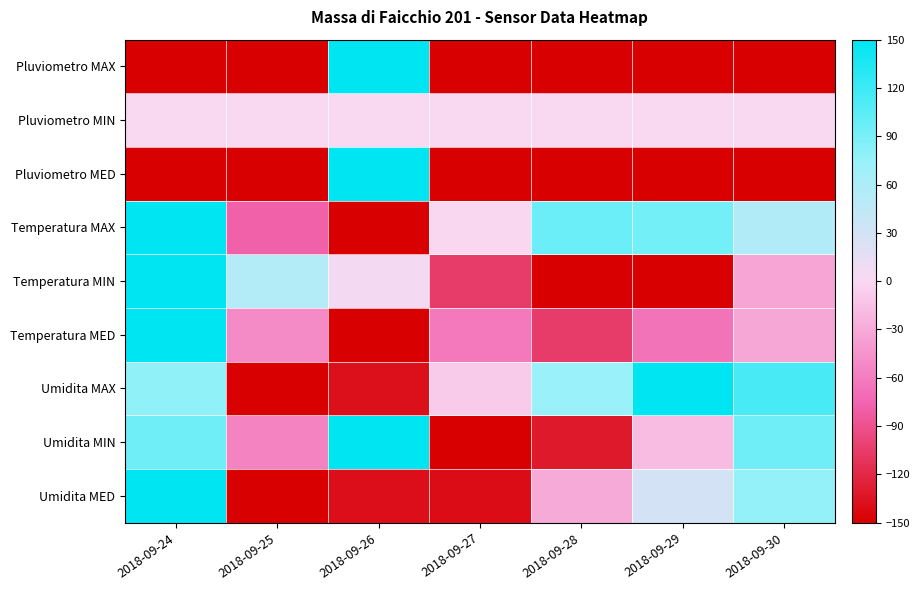

Which series has the largest range (max minus min)?

Pluviometro MAX